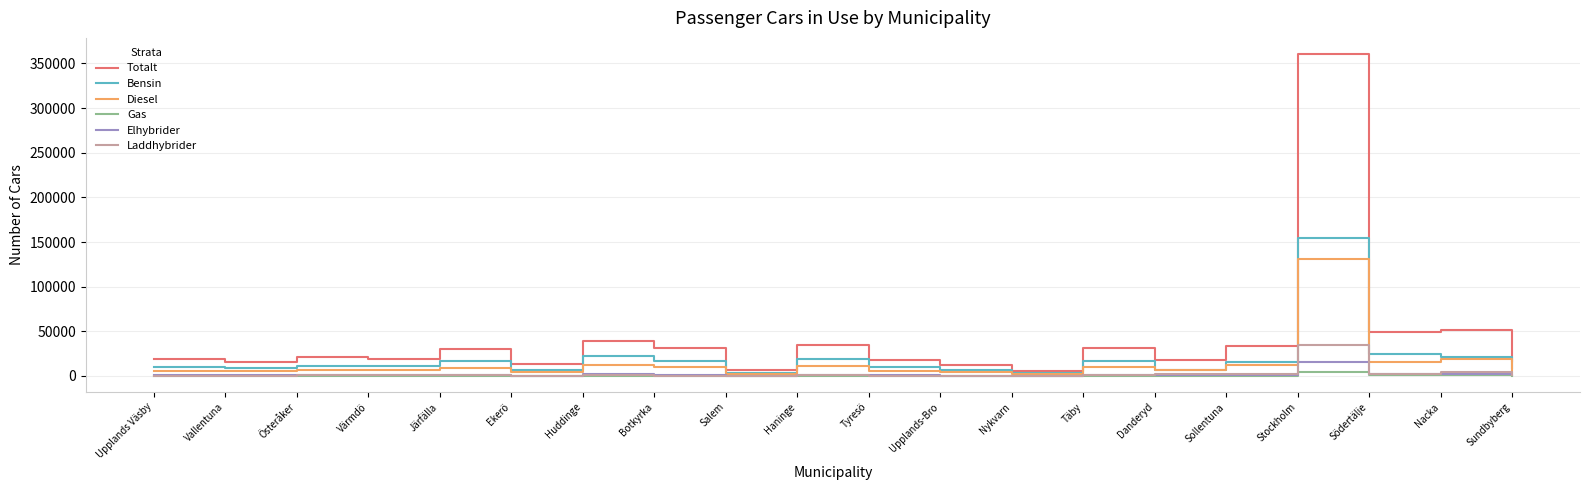

What is the difference between the highest and lowest values at Södertälje?

48486